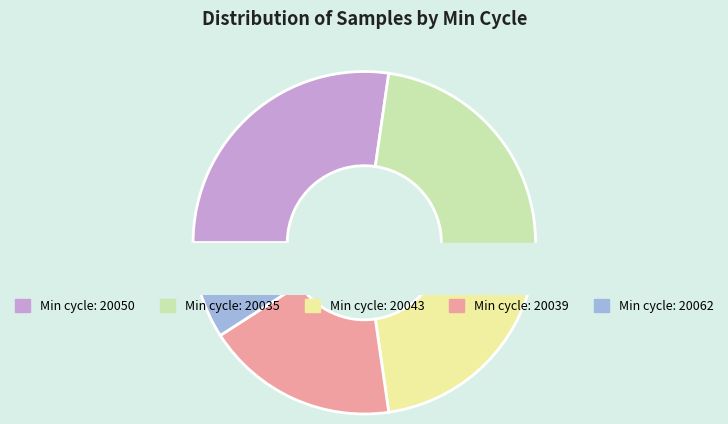

Does any single category account for the majority?

No